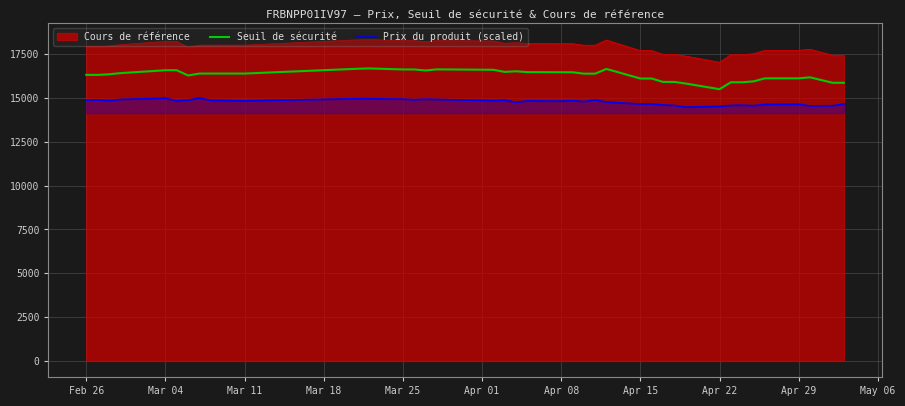

Rank the series by their average value, from lowest to highest.

Prix du produit (scaled), Seuil de sécurité, Cours de référence